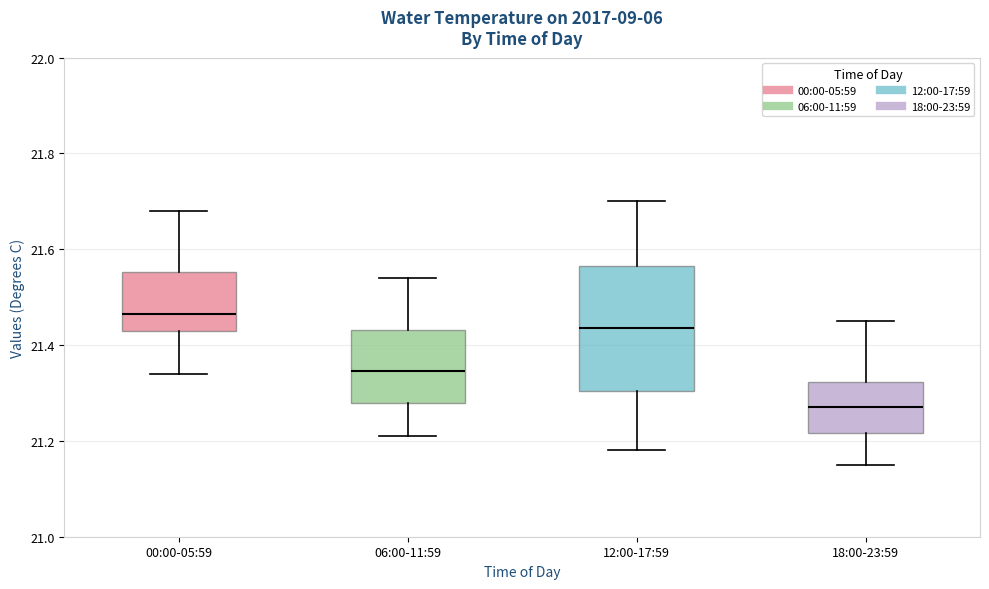

Where does the median line of the box for 00:00-05:59 sit on the y-axis? The values are not printed on the chart, so give them approximately, as read against the axis.

21.46